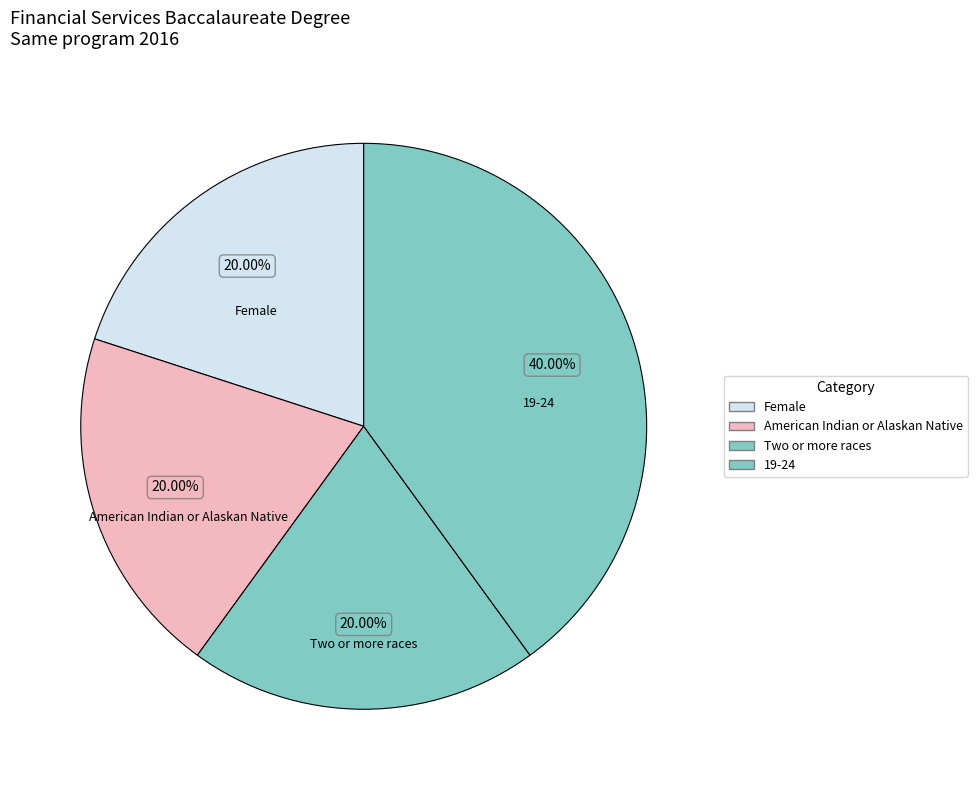

Do Two or more races and American Indian or Alaskan Native together represent more than half of the pie?

No